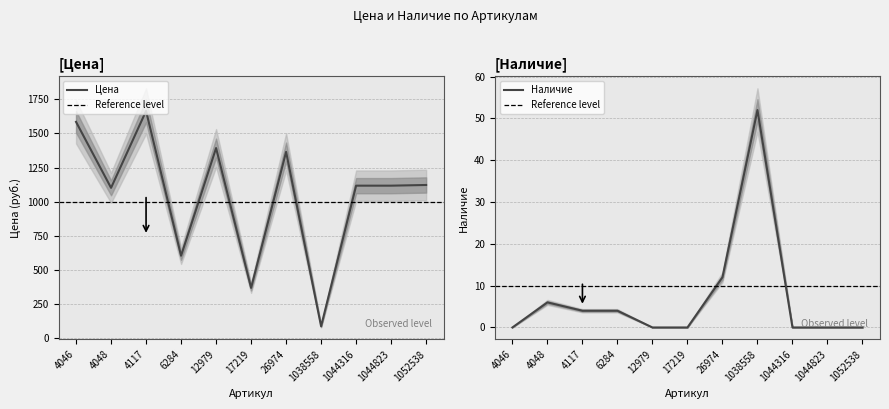

True or false: Наличие and Цена intersect in this chart.

False